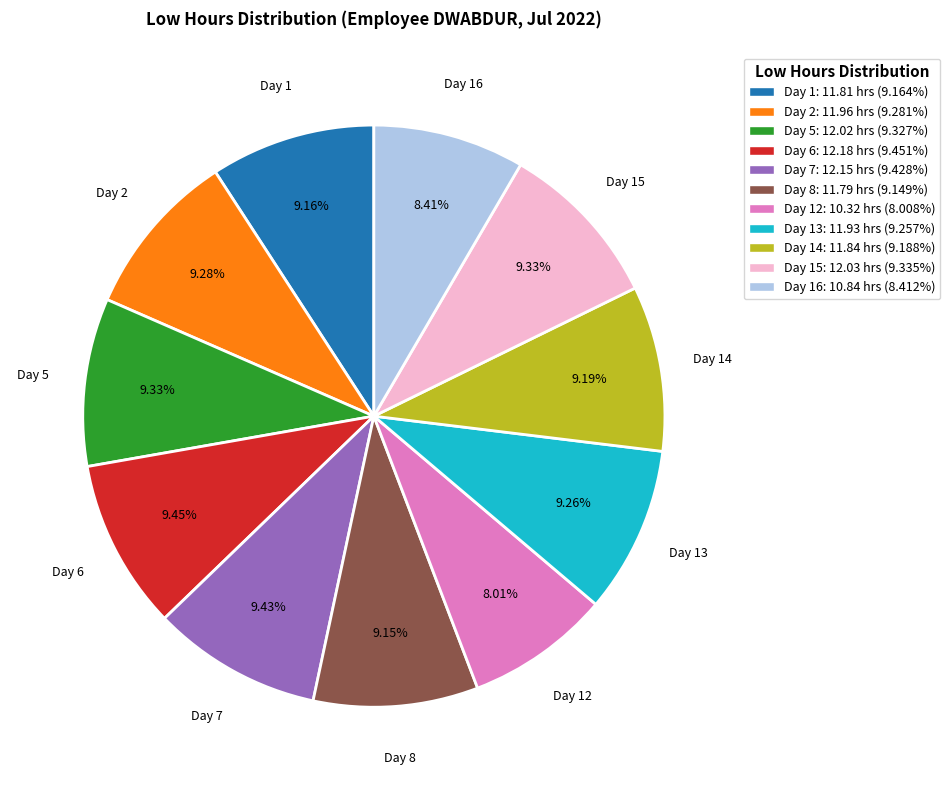

Does any single category account for the majority?

No